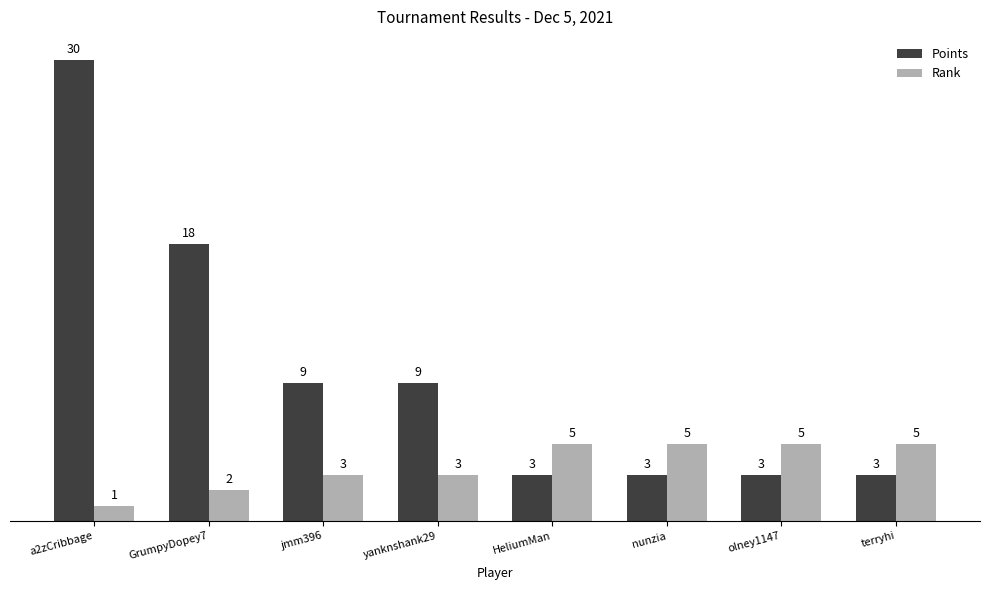

What is the label of the 7th bar from the left?

olney1147